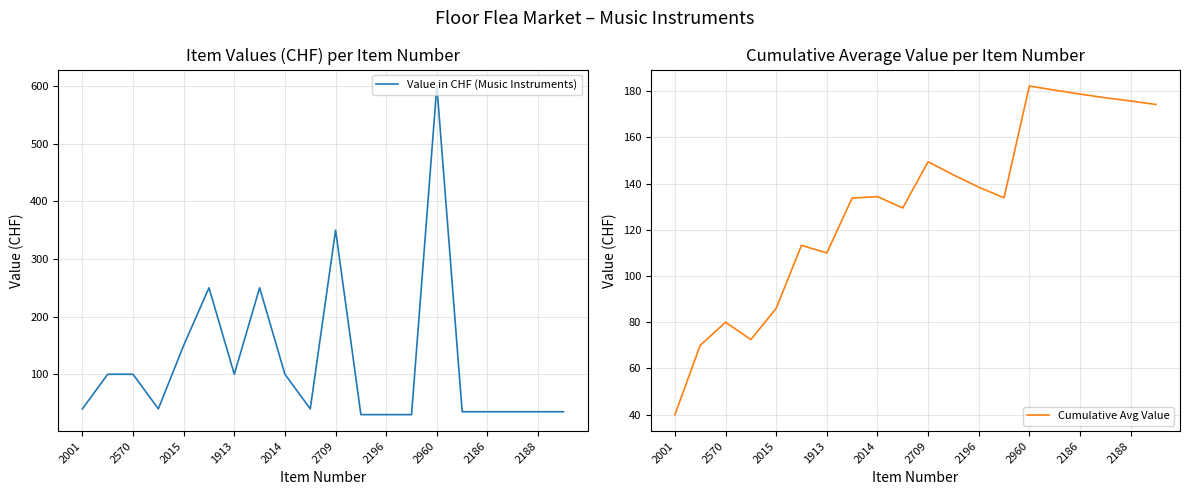

Which series ends up on top after the final intersection of Cumulative Avg Value and Value in CHF (Music Instruments)?

Cumulative Avg Value